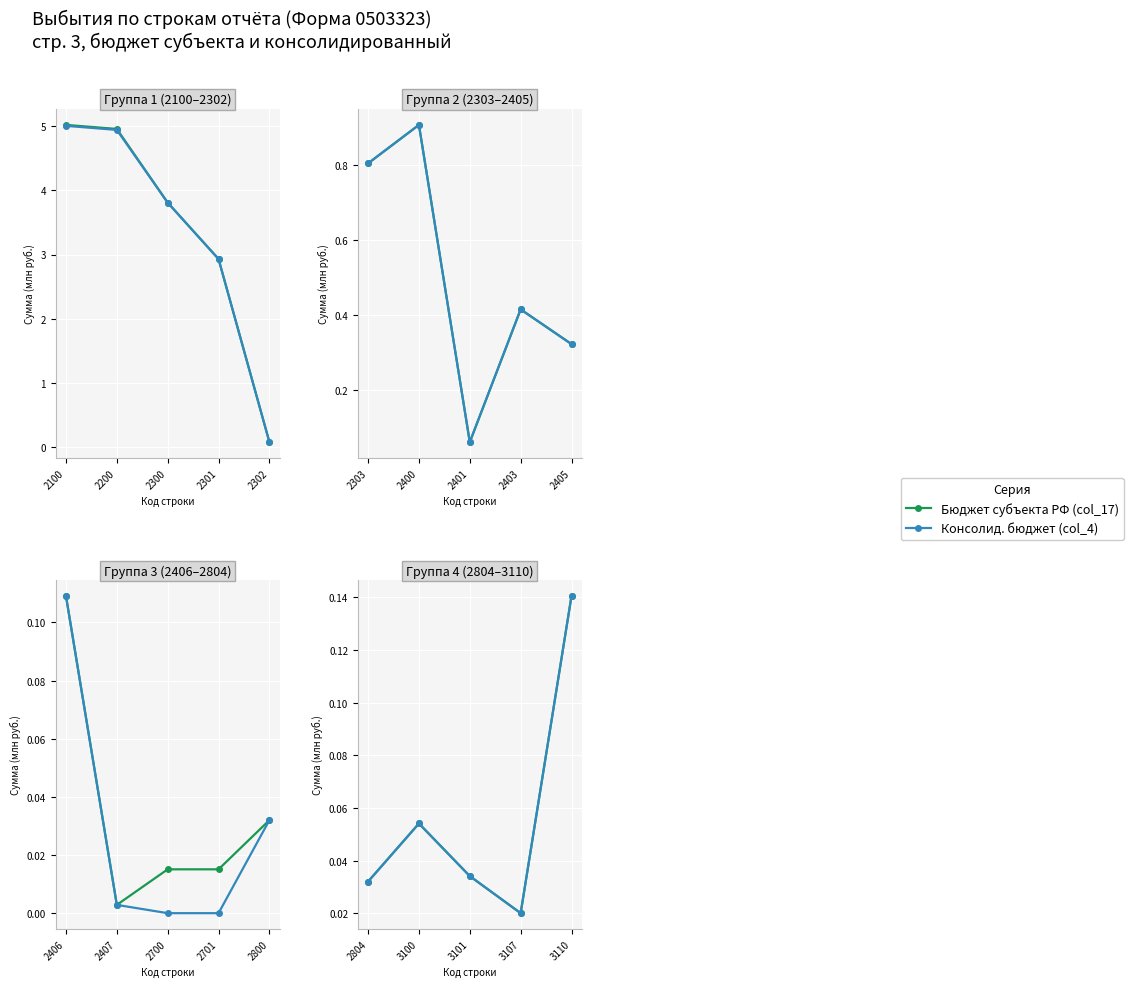

Is this an area chart (filled region under the line)?

No